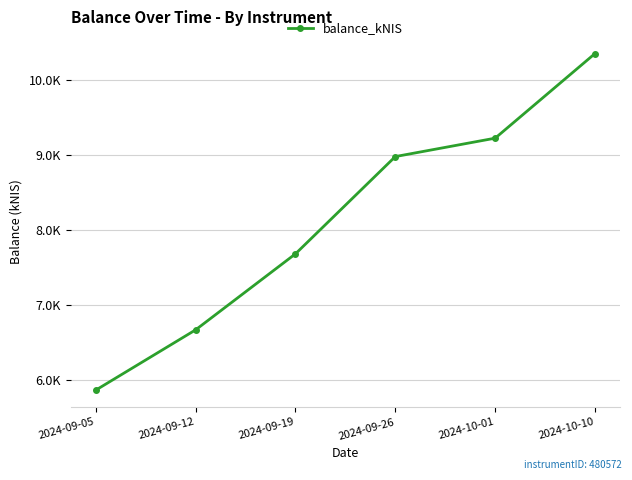

Does the chart have visible grid lines?

Yes